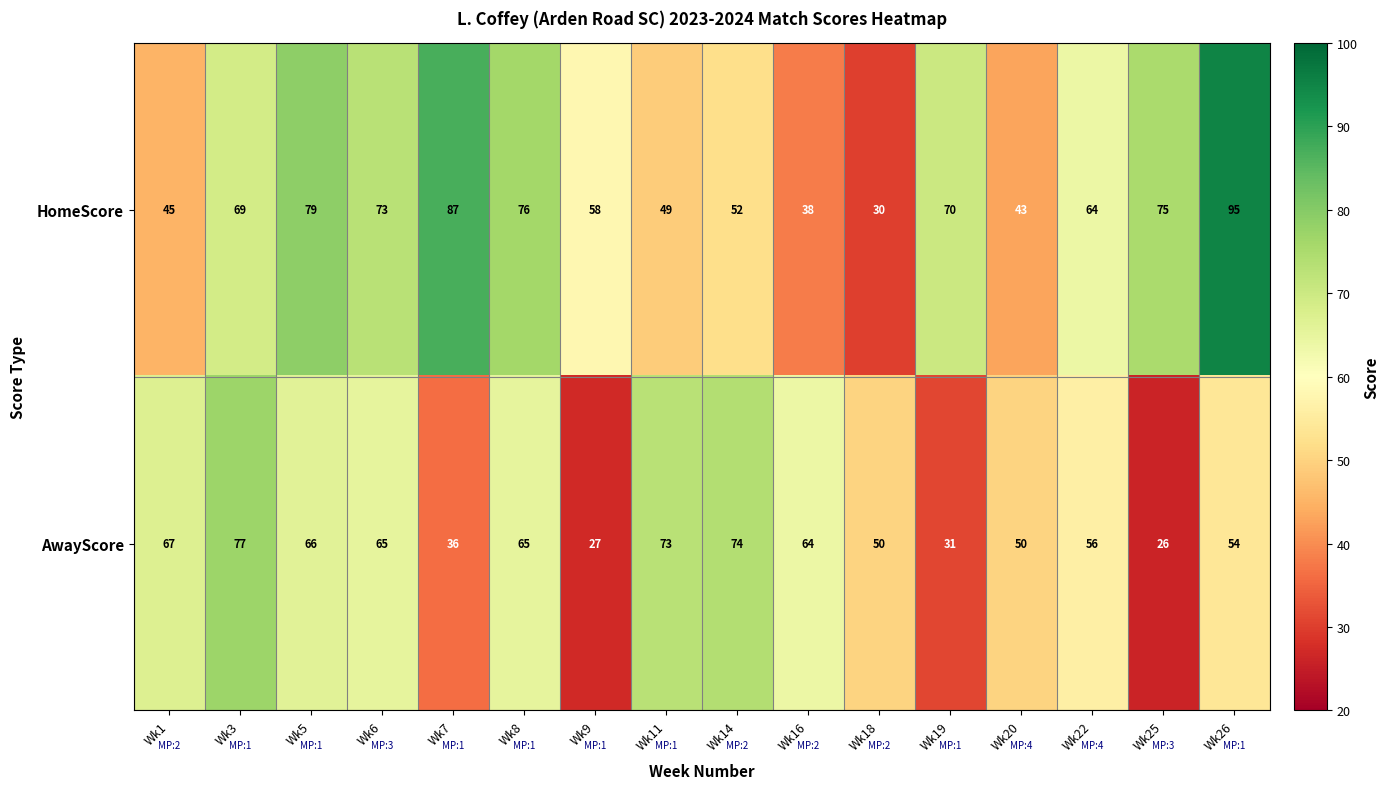

Count the number of categories in the chart.

16